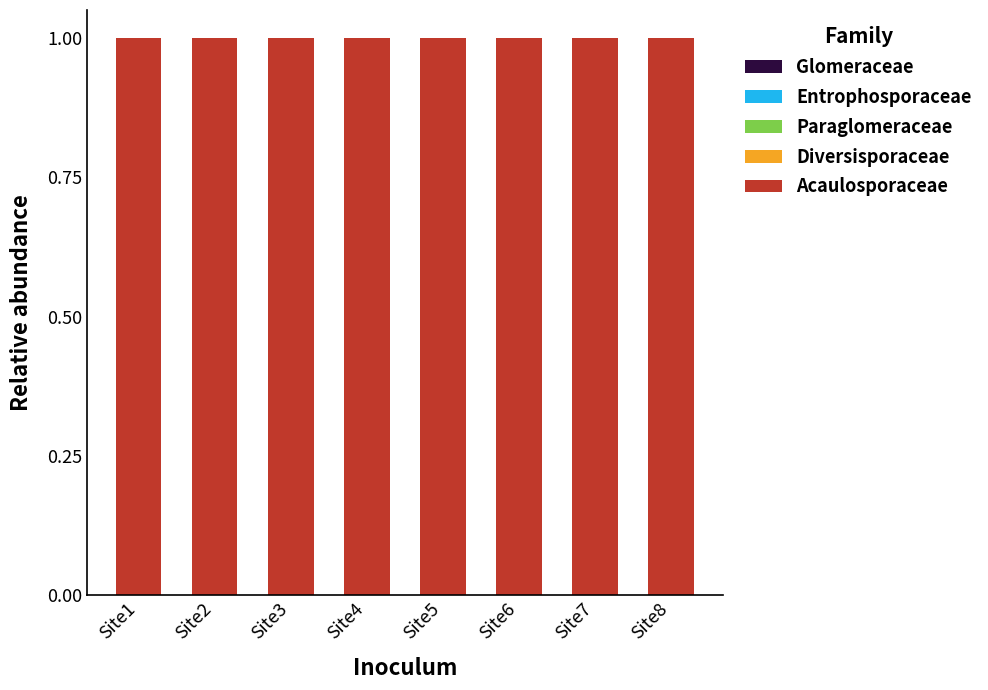

Where is Entrophosporaceae nearest to the value 0?

Site5